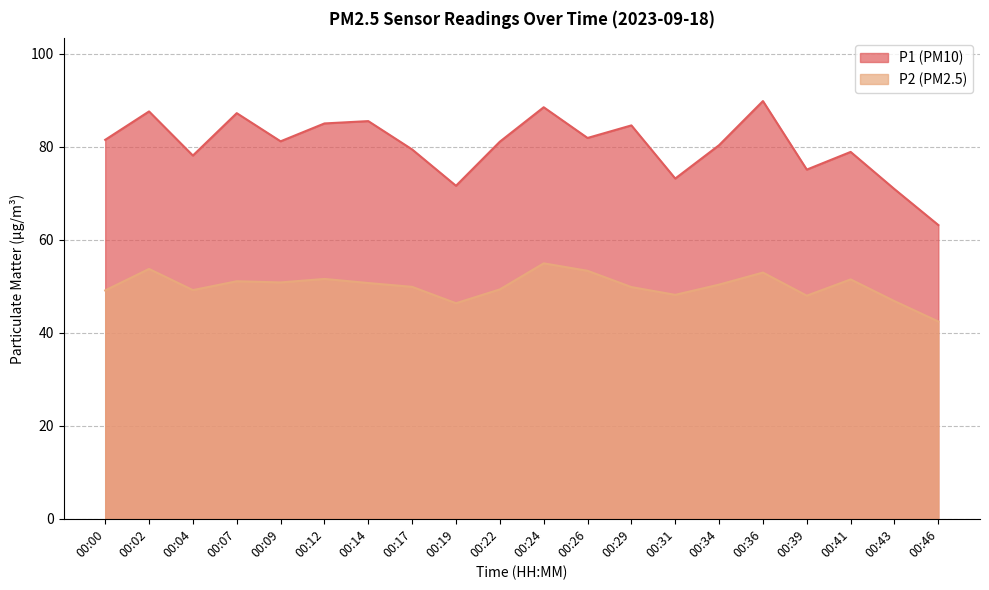

At how many categories does at least one series exceed 64?

19